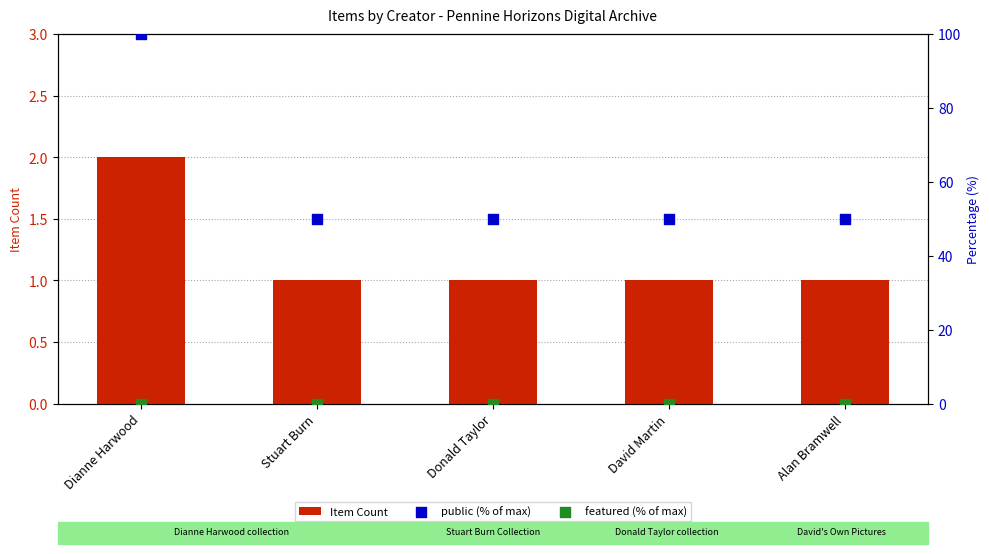

Which series reaches the maximum Y coordinate?

public (% of max)